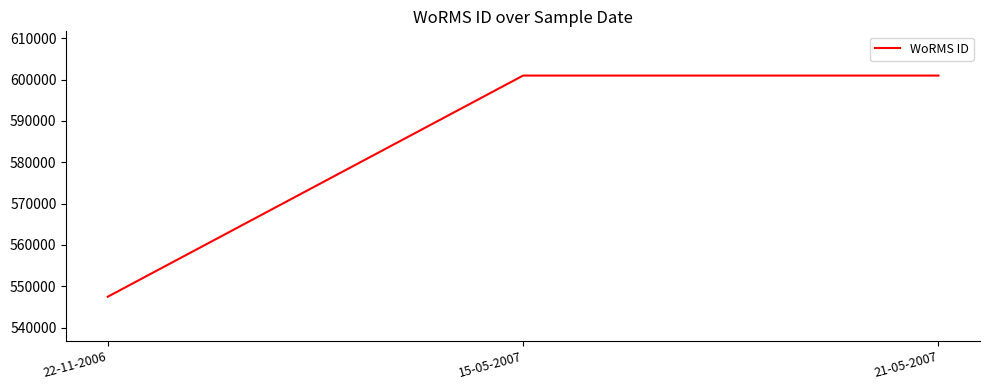

What value does the data have at 15-05-2007, to the nearest 10?

600980